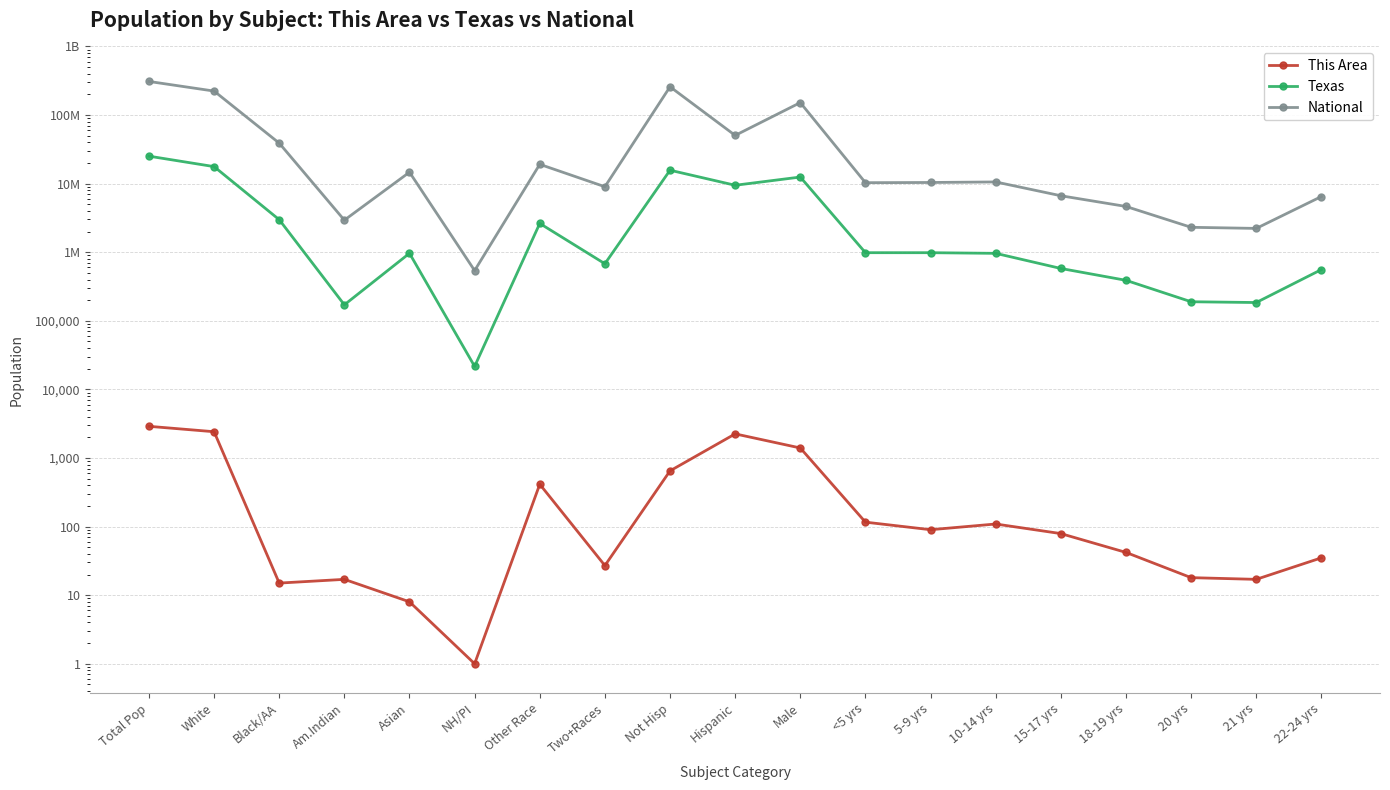

Is this an area chart (filled region under the line)?

No